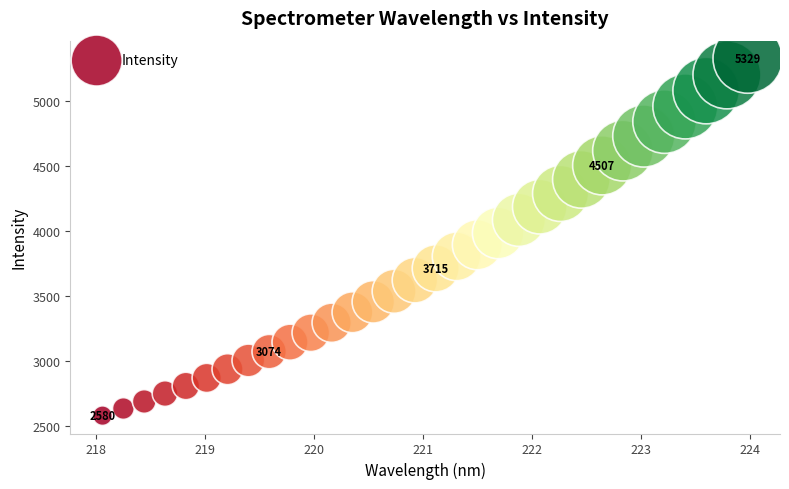

What is the range of Y values (max minus min)?

2749.2